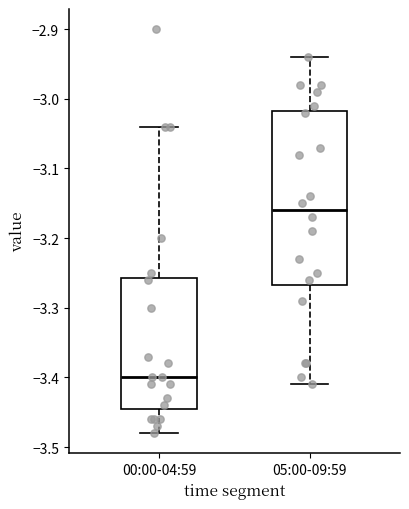

Reading left to right, read every box against the y-axis: the position of its median line, the range the box covers, and the ends of its whiskers. The values are not printed on the chart, so give them approximately, as read against the axis.

00:00-04:59: median -3.40, box -3.44 to -3.26, whiskers -3.48 to -3.04
05:00-09:59: median -3.16, box -3.27 to -3.02, whiskers -3.41 to -2.94